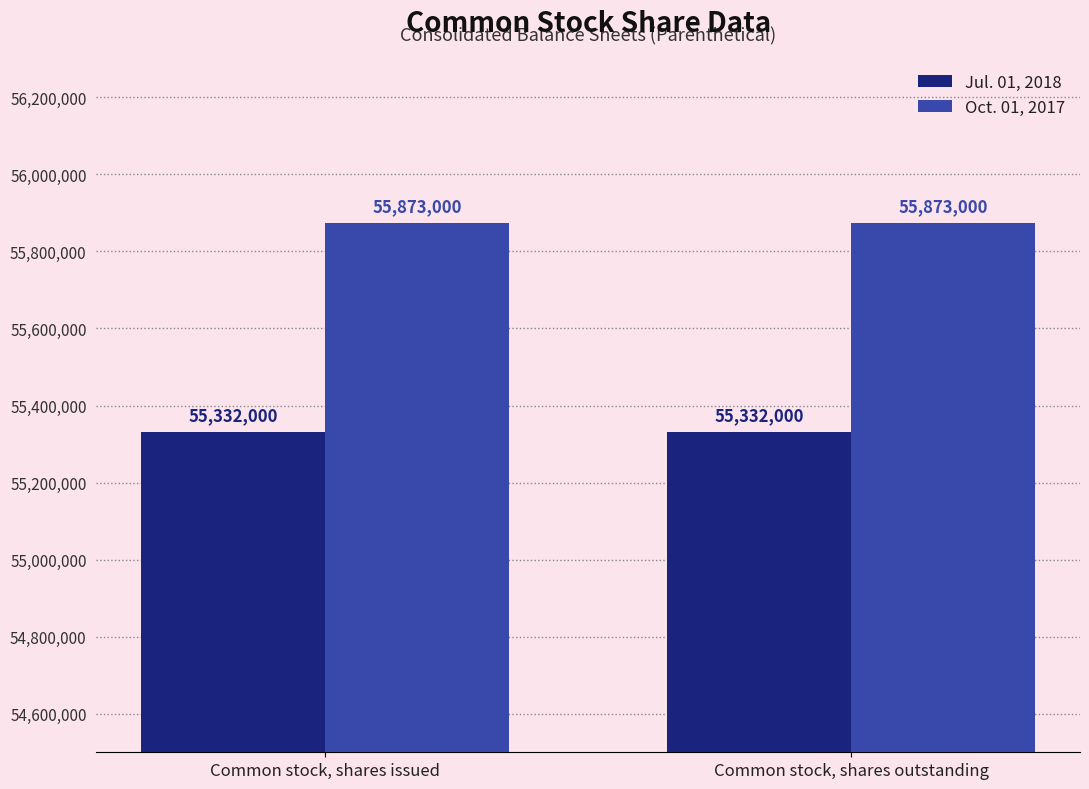

True or false: Jul. 01, 2018 has a value of 55332000 at Common stock, shares issued.

True